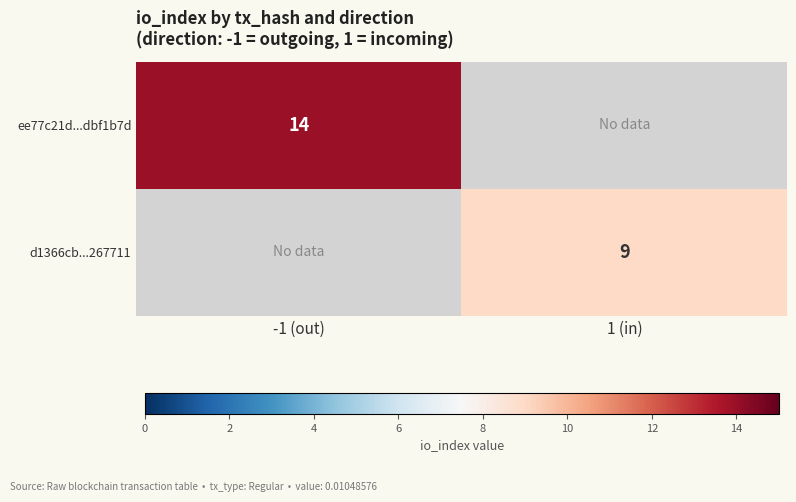

The d1366cb...267711 series shows 9 at 1 (in). True or false?

True